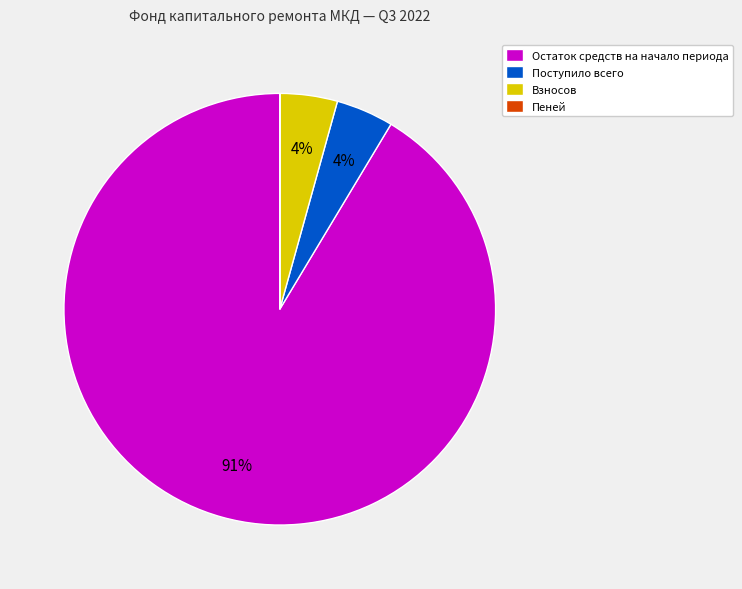

True or false: Взносов accounts for 4% of the total.

True